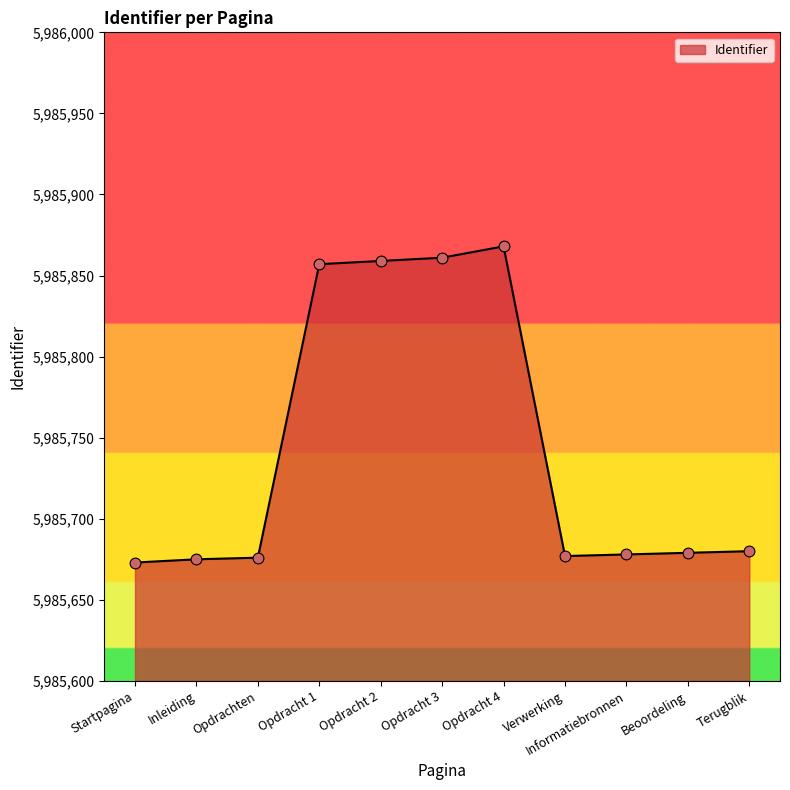

Which has a higher value, Inleiding or Terugblik?

Terugblik